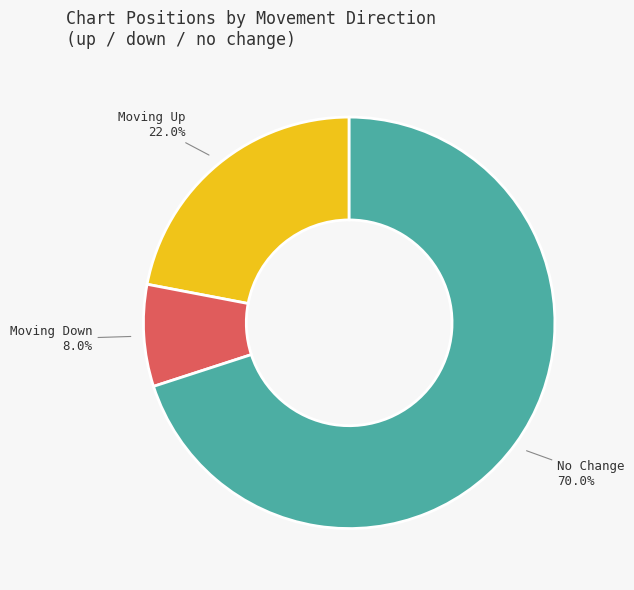

To the nearest percent, what is the average slice percentage?

33%